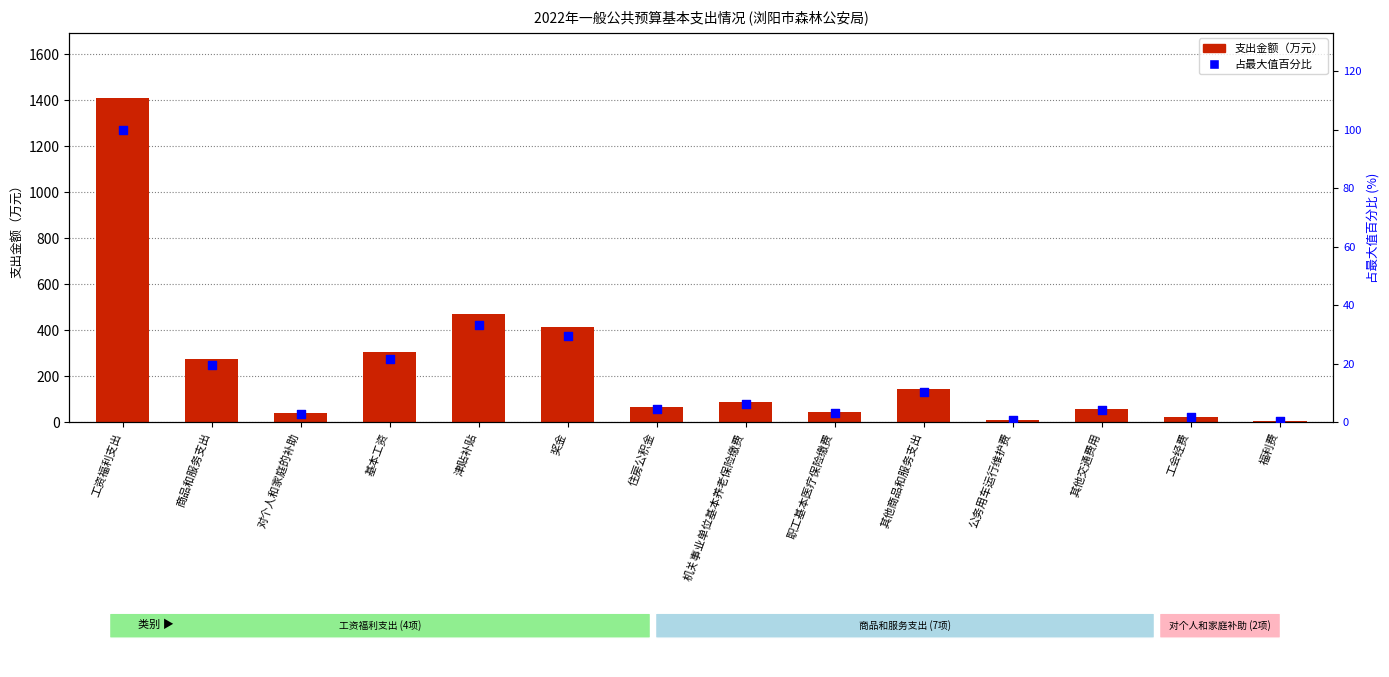

What is the total value across all series at 奖金?

443.9